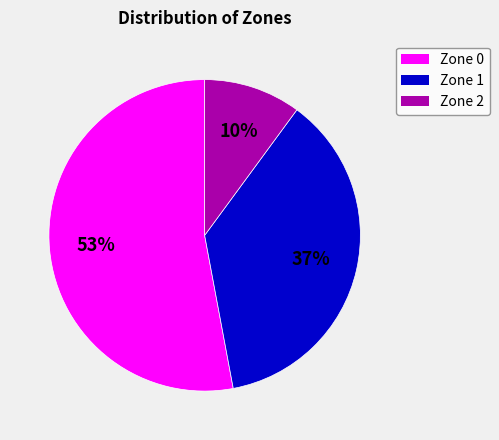

Rank the categories by value from lowest to highest.

Zone 2, Zone 1, Zone 0